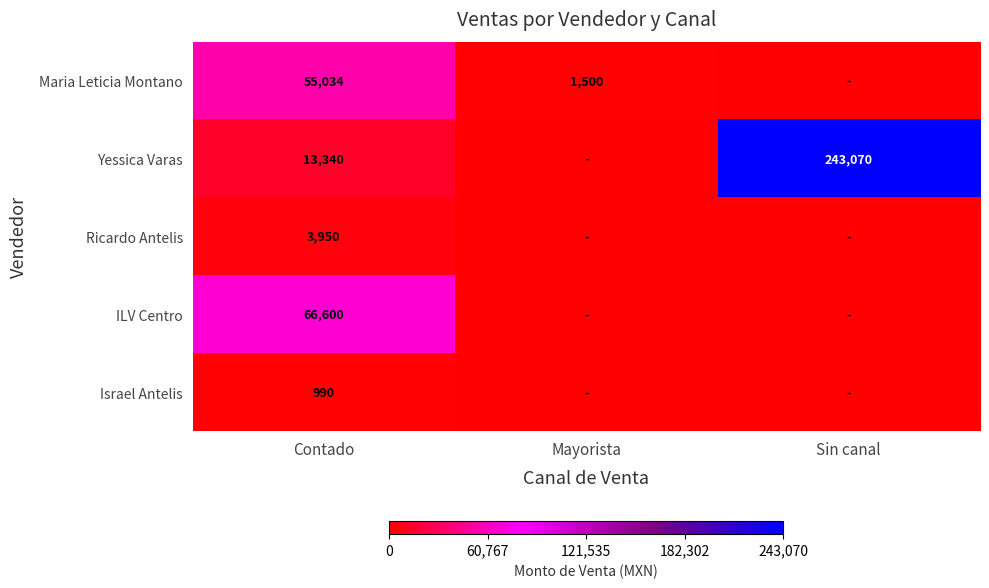

What is the sum of all Ricardo Antelis values?

3950